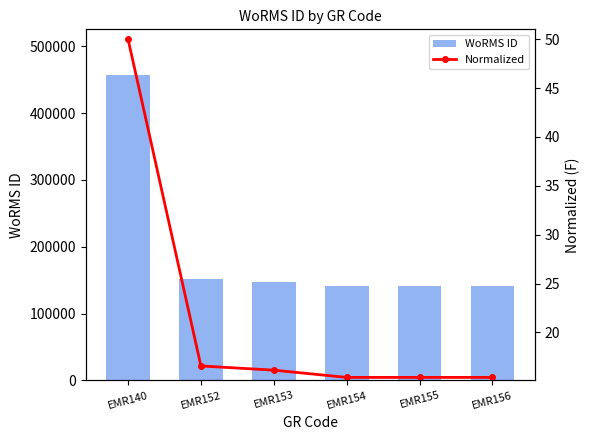

Which series has the largest range (max minus min)?

WoRMS ID